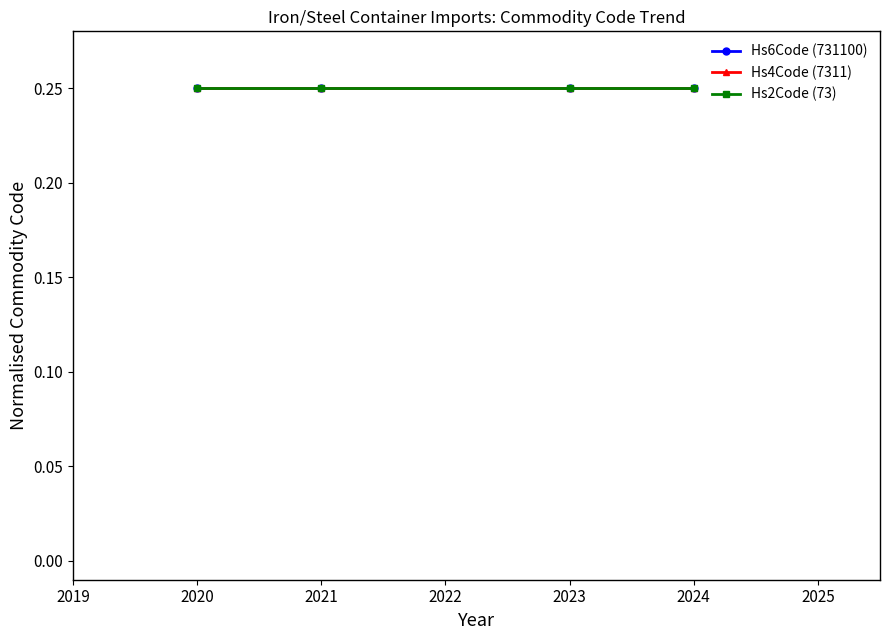

True or false: Hs6Code (731100) has more than 0 interior local peaks.

False